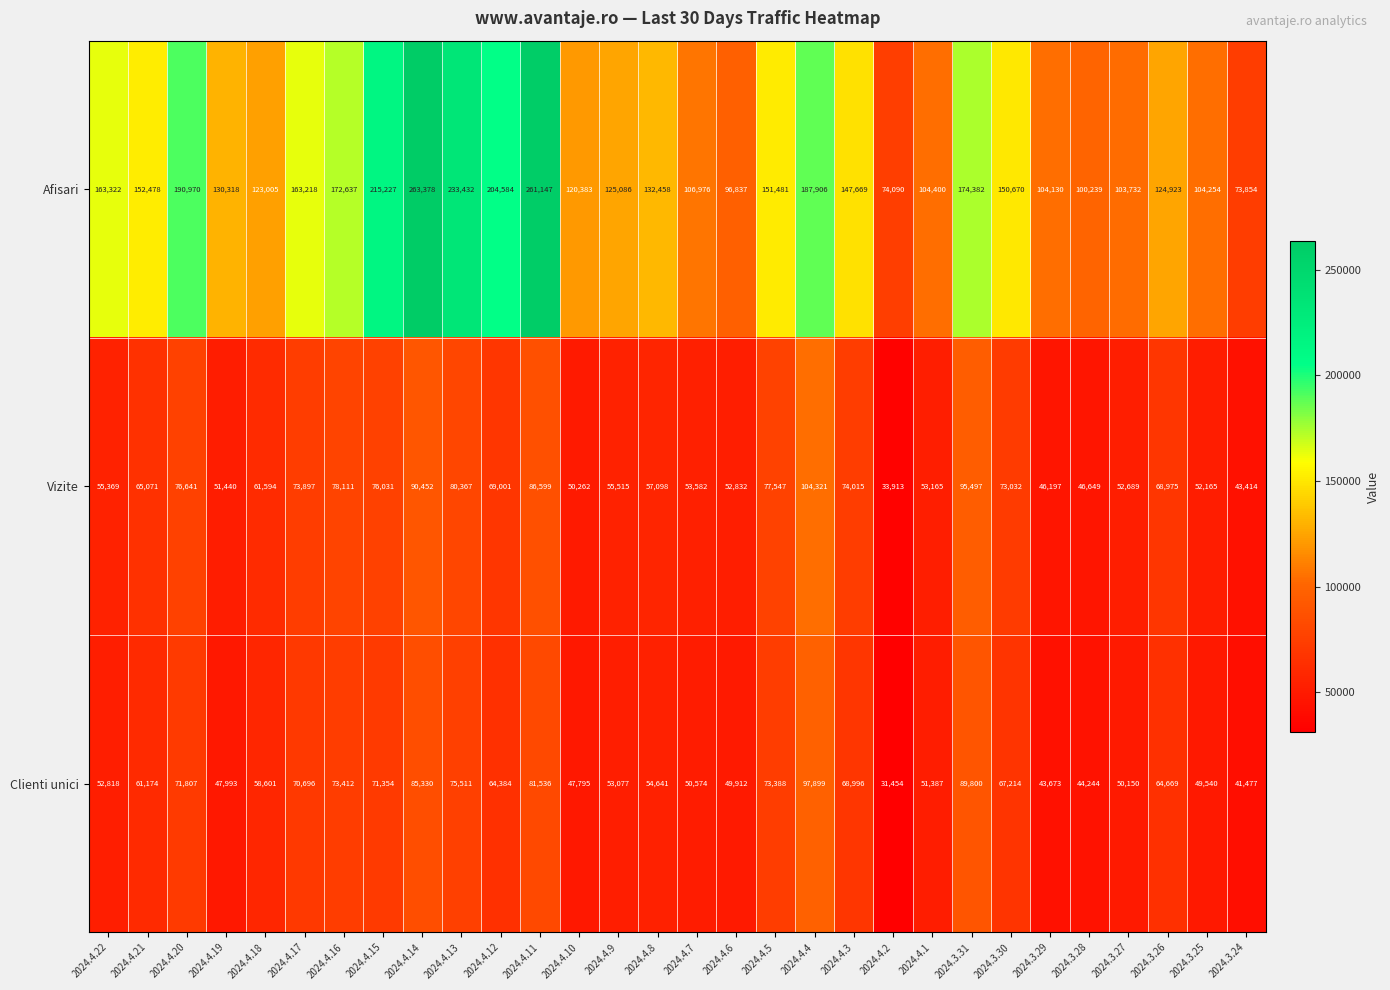

Which series changed the most between 2024.4.19 and 2024.3.25?

Afisari